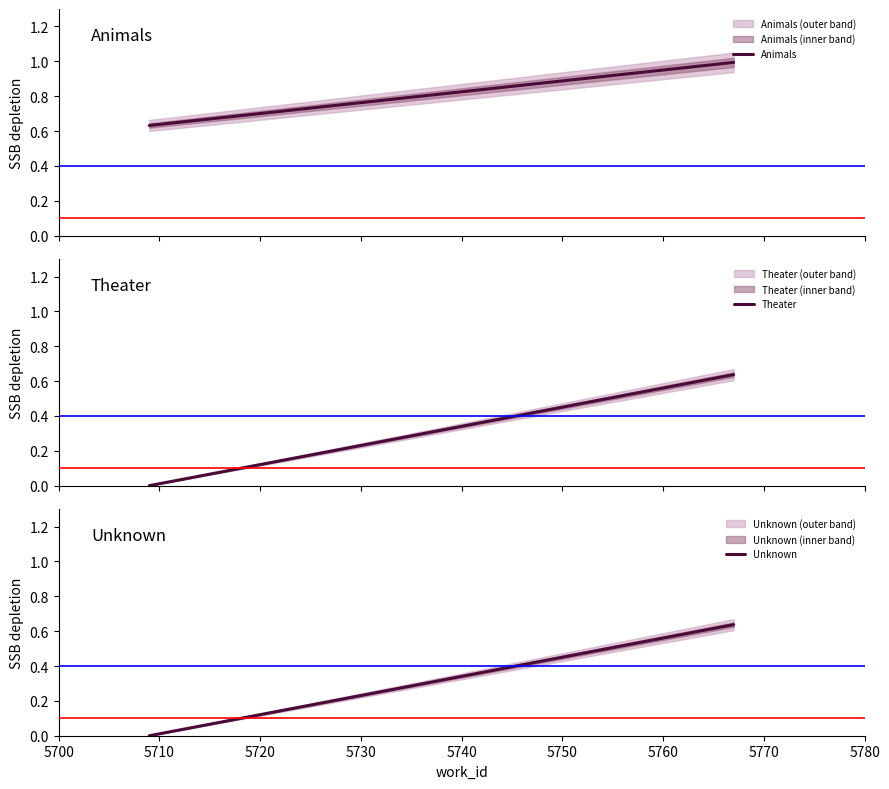

How many values in Unknown are above zero?

1